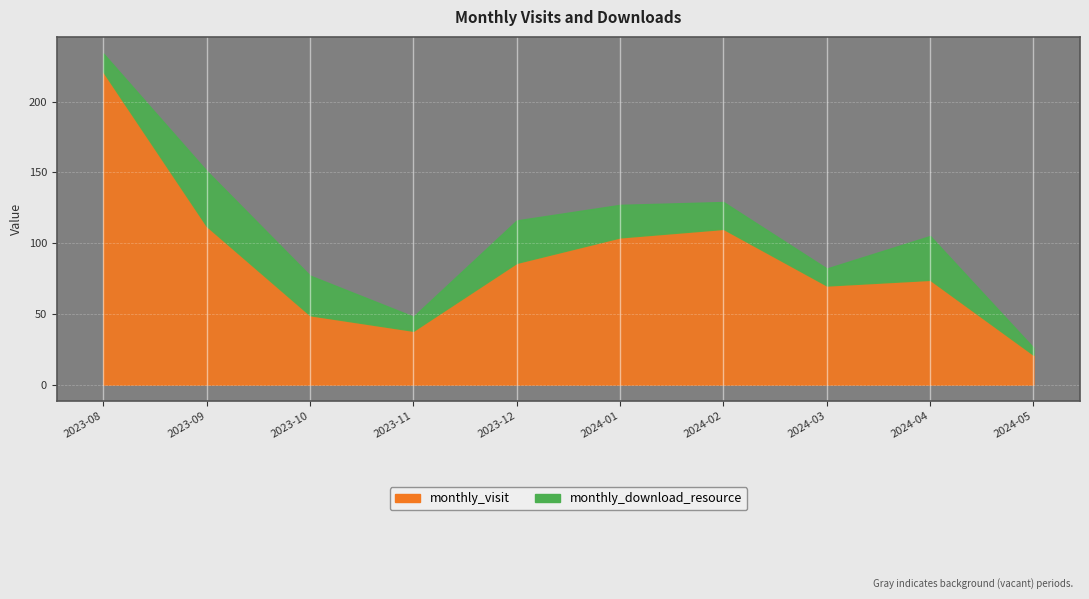

How many interior local peaks does the monthly_visit series have?

2